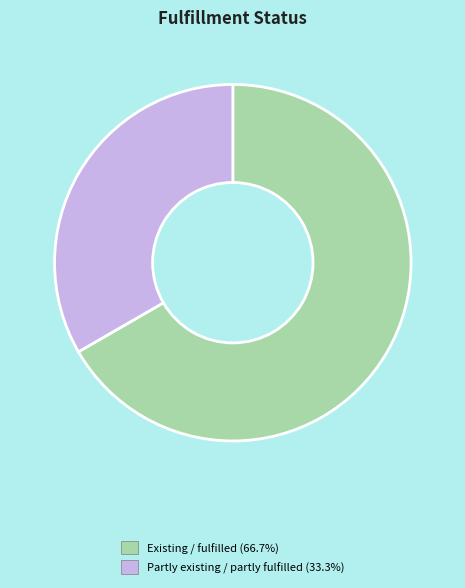

Count the number of slices in the pie.

2